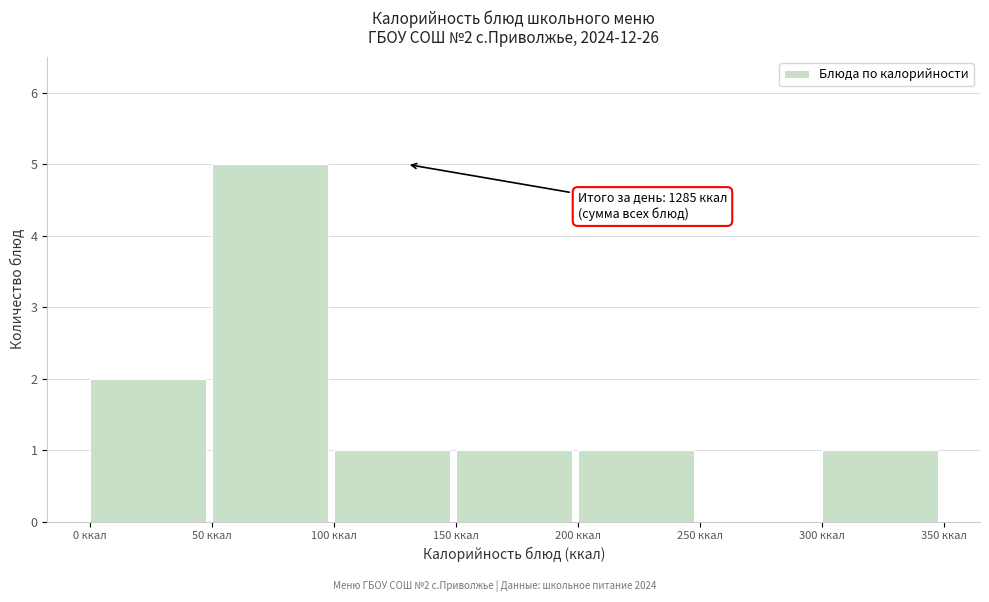

Which range on the x-axis has the tallest bar?

50 to 100